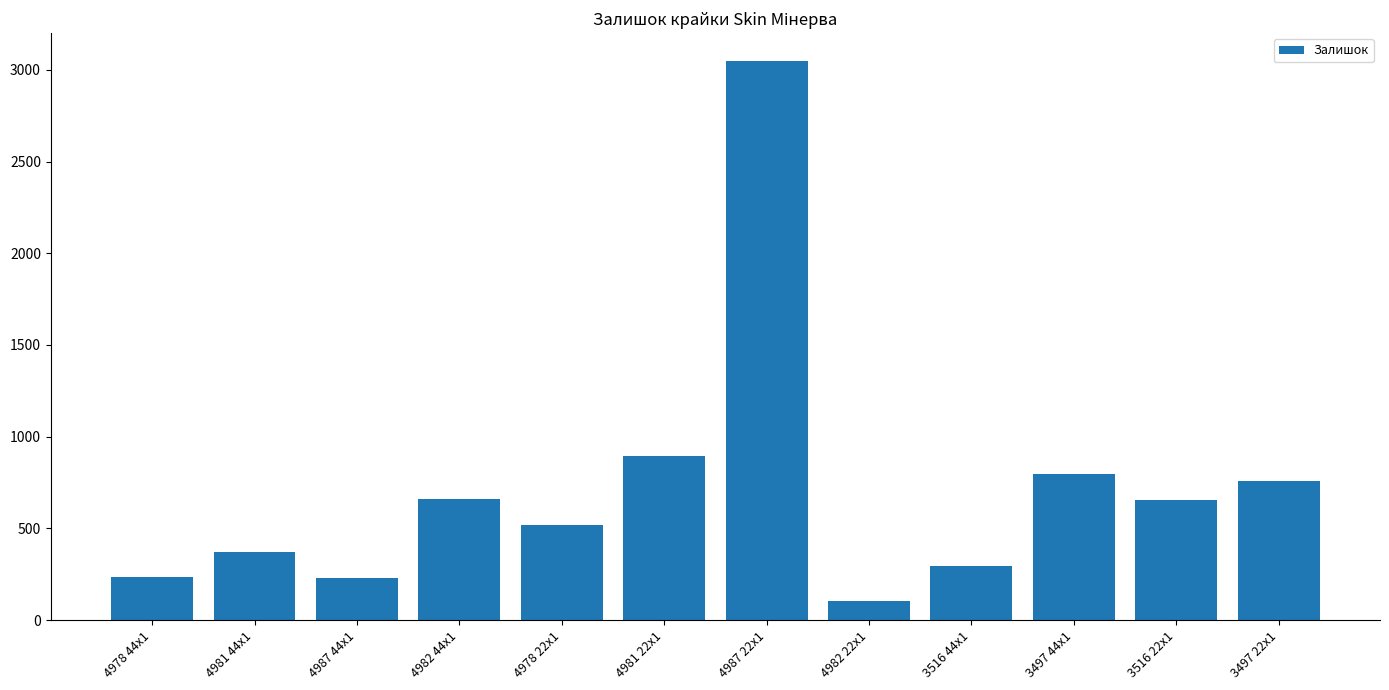

What is the sum of the values at 3516 44x1 and 4978 22x1?

813